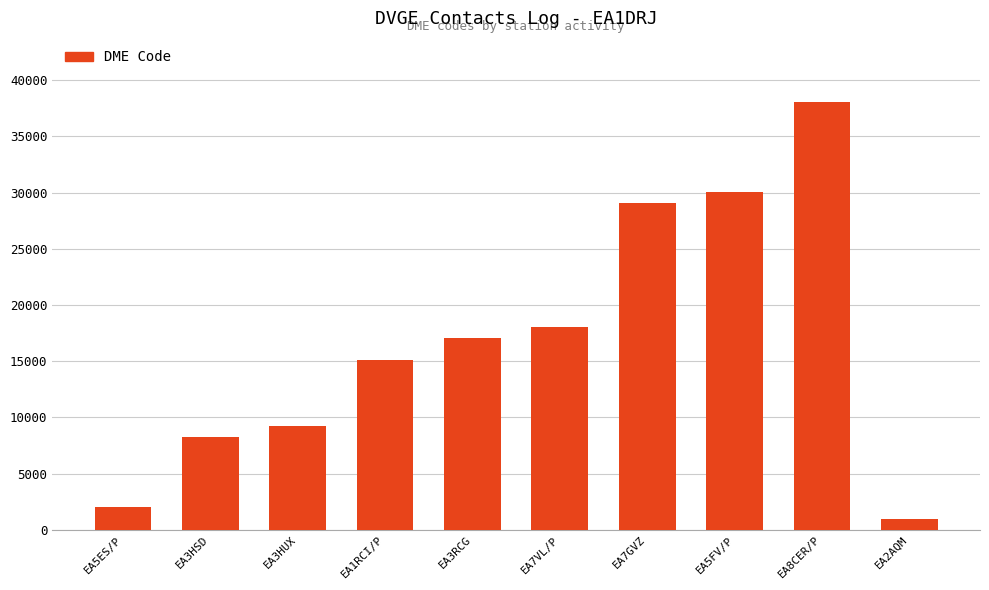

What is the change in value from EA5FV/P to EA8CER/P?

+8035